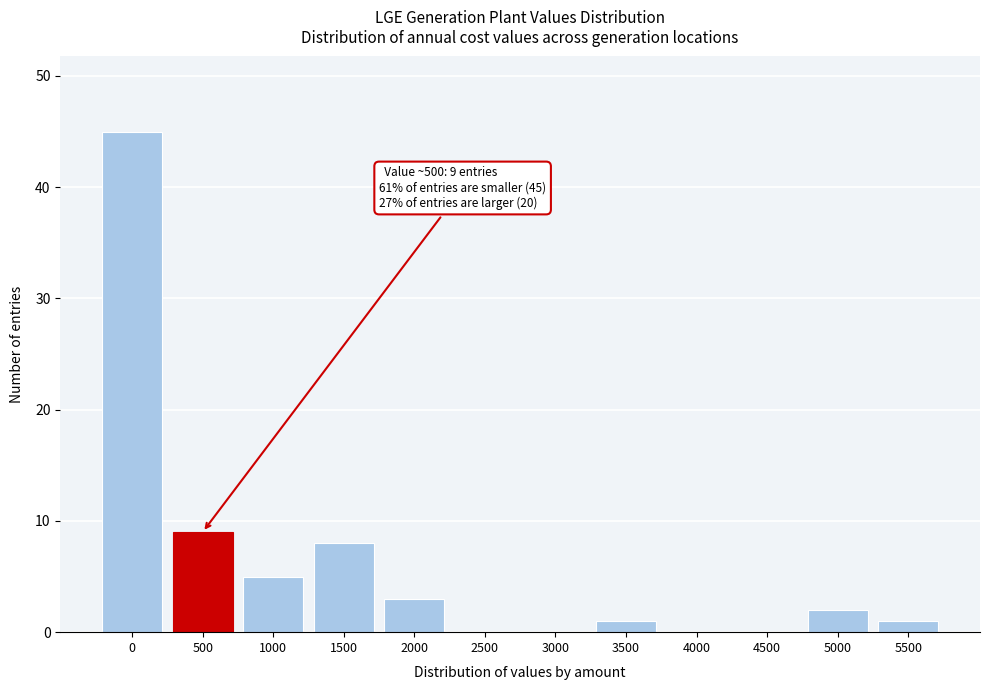

Reading right to left, list all the values displayed in this chart.

5500=1	5000=2	4500=0	4000=0	3500=1	3000=0	2500=0	2000=3	1500=8	1000=5	500=9	0=45